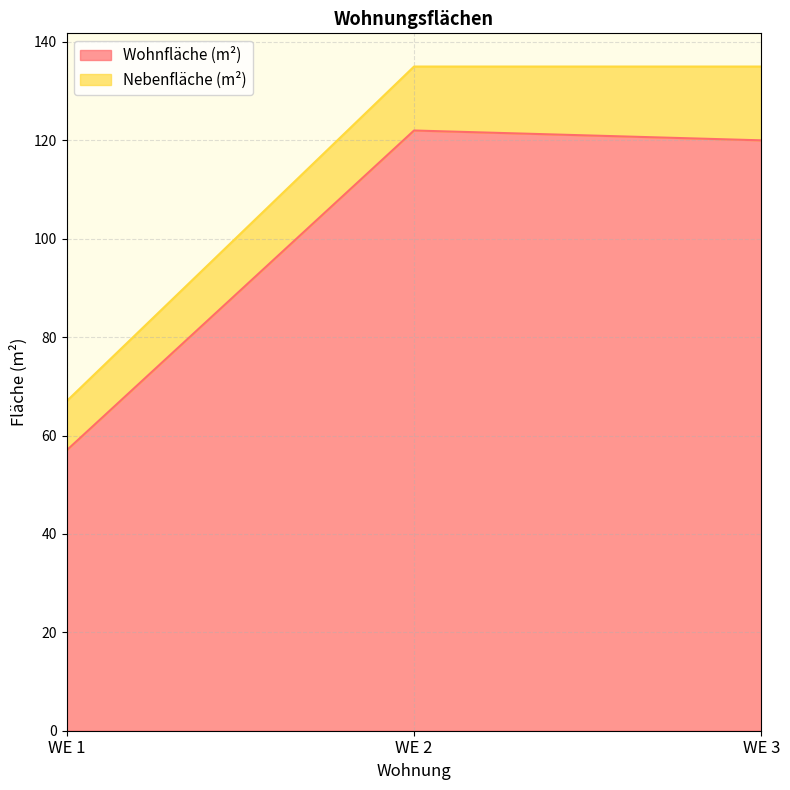

Is it true that the value at WE 3 is 25?

False